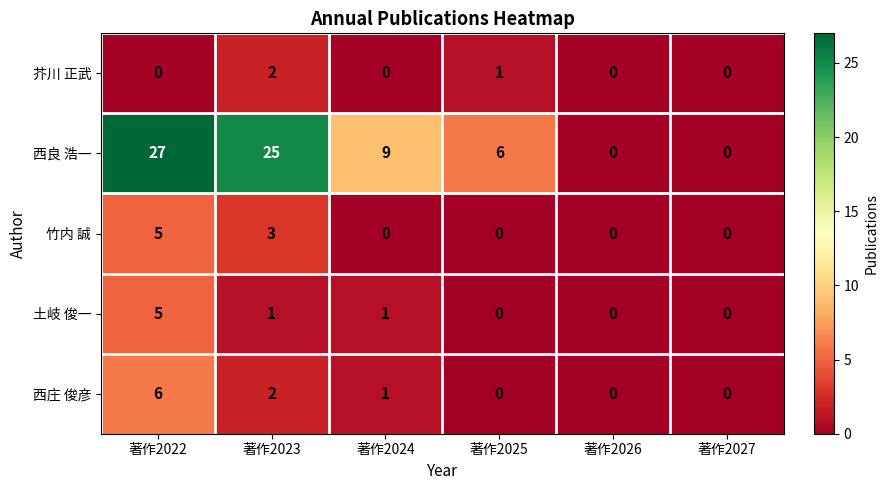

What is the difference between the maximum and second lowest values in the 西庄 俊彦 series?

6